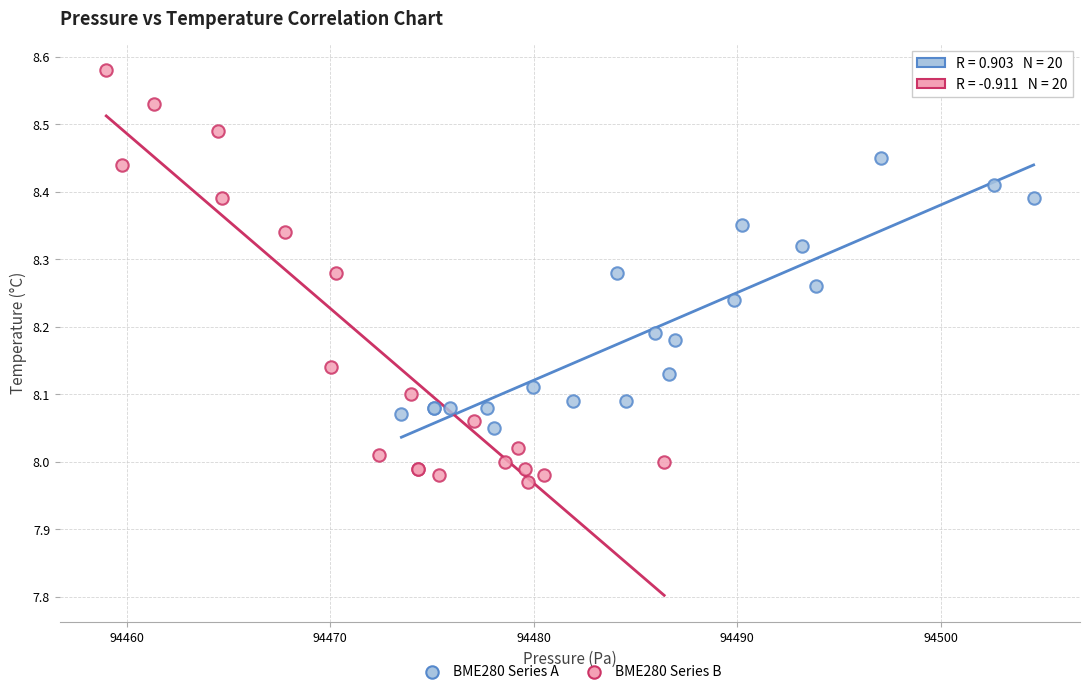

Which series contains the lowest Y value?

BME280 Series B